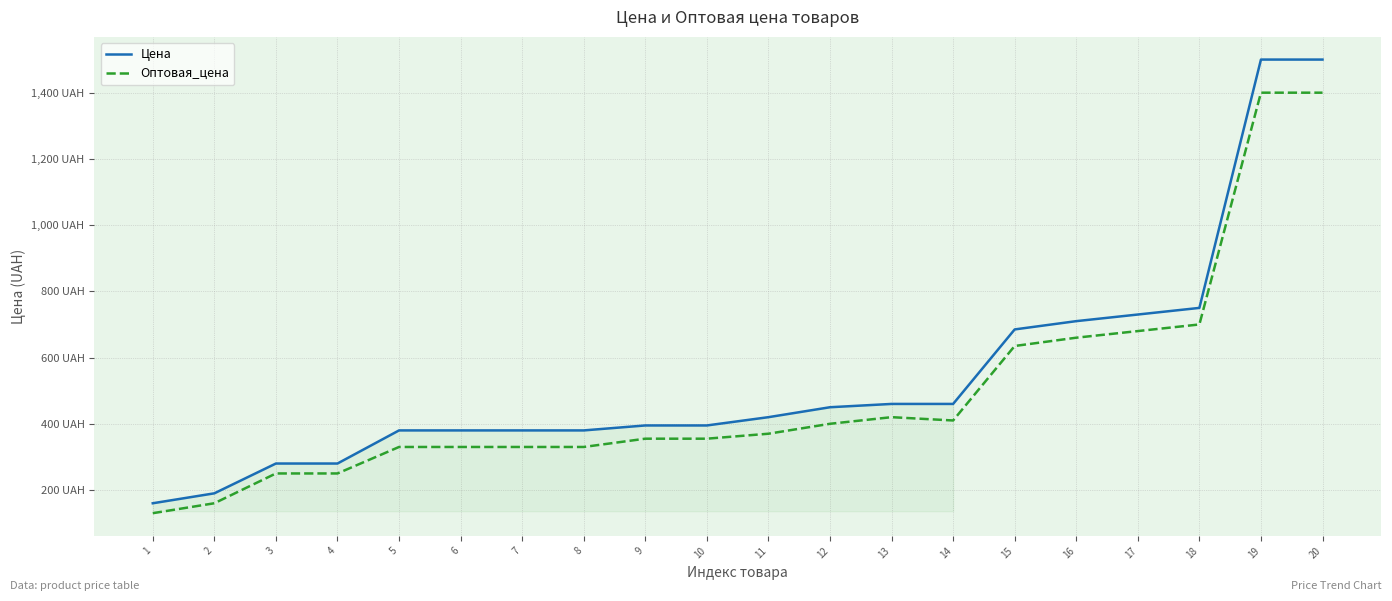

Which has a higher value, 19 or 2?

19